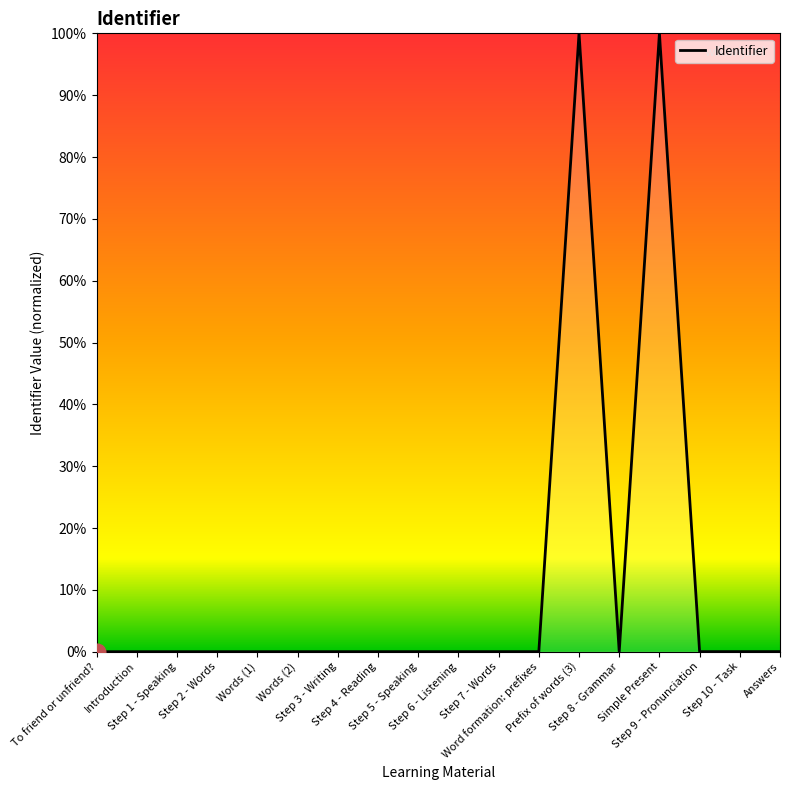

What position from the left is Step 2 - Words?

4